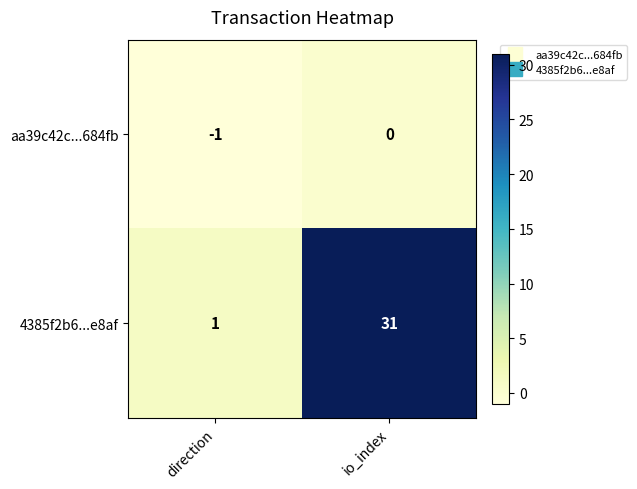

At which category is the sum across all series the highest?

io_index